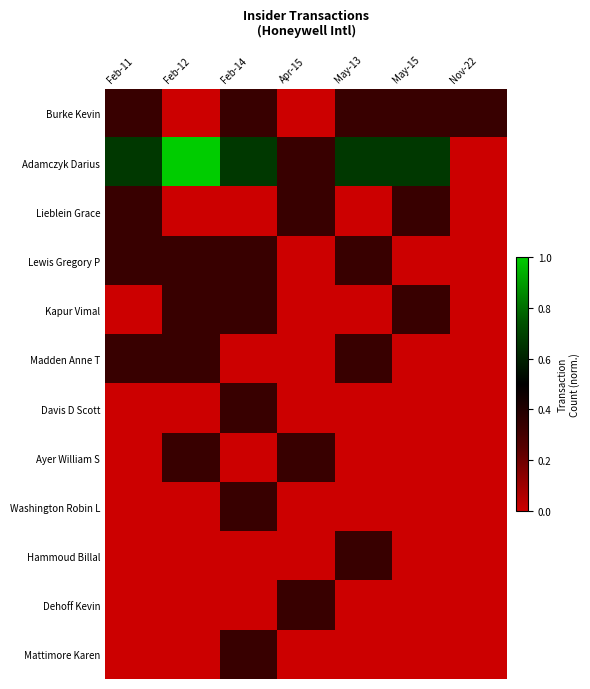

At how many categories does at least one series exceed 0?

7